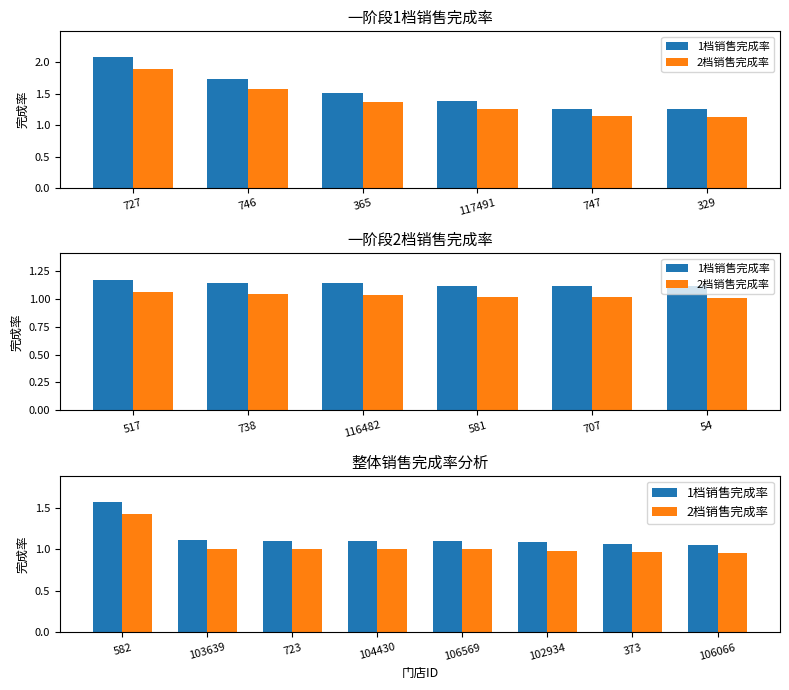

Which label corresponds to the largest value in the chart?

582